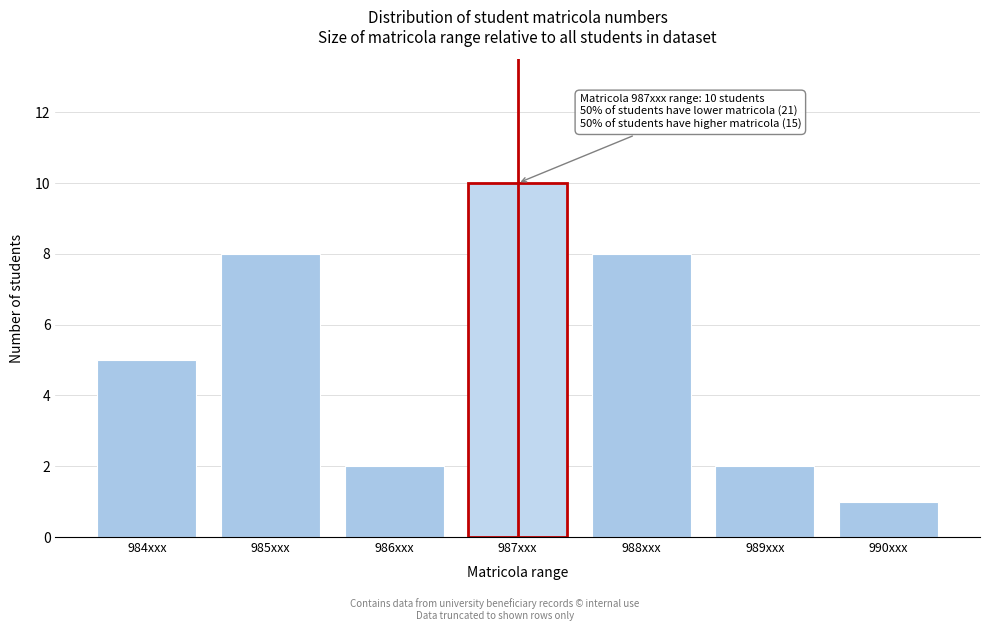

Reading left to right, extract all data points from this chart.

5	8	2	10	8	2	1